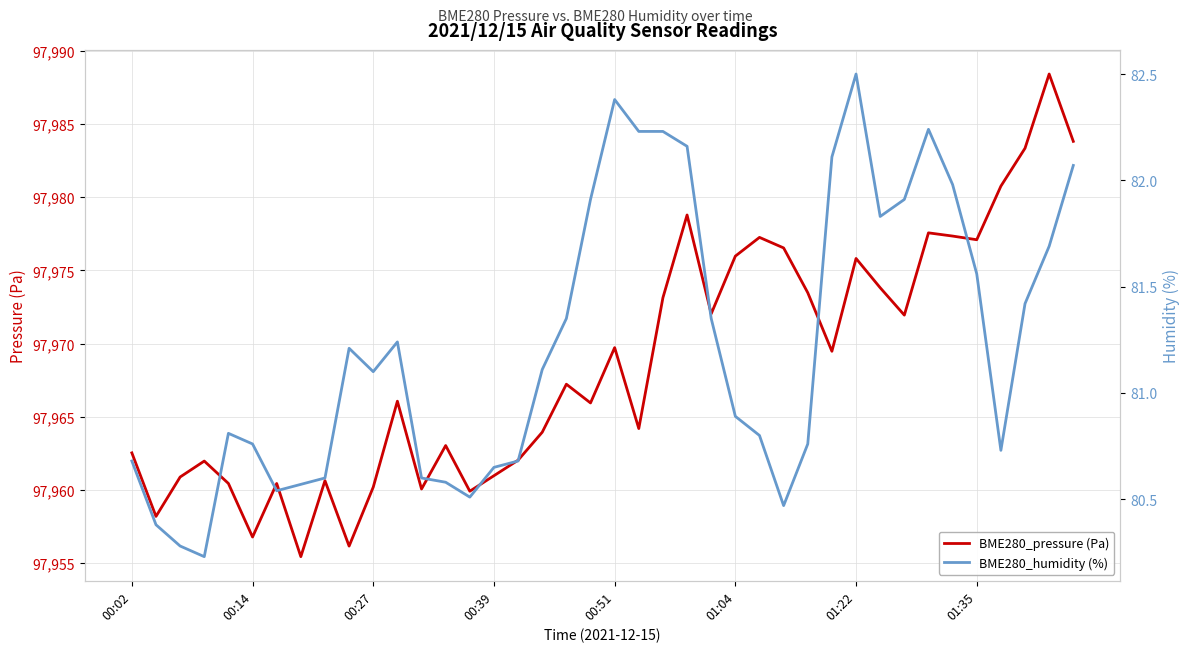

How many categories are shown in the chart?

40